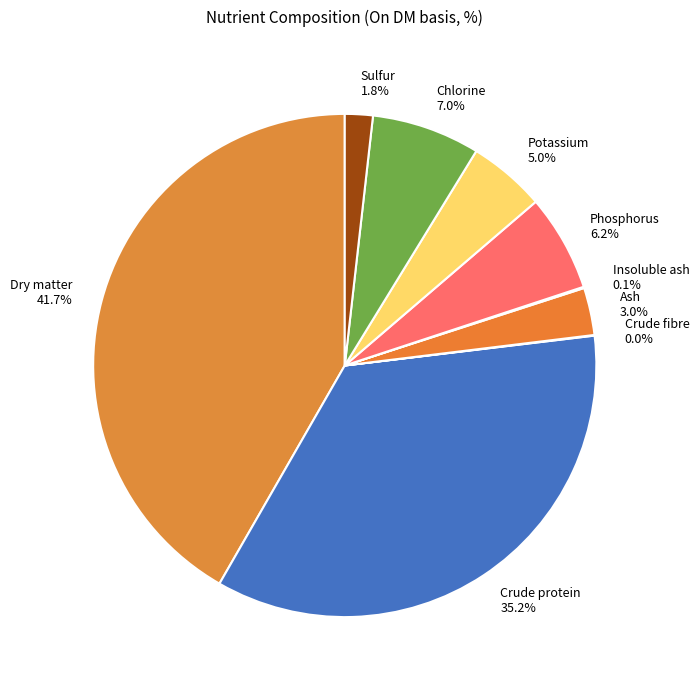

To the nearest percent, what is the combined percentage of Phosphorus and Sulfur?

8%